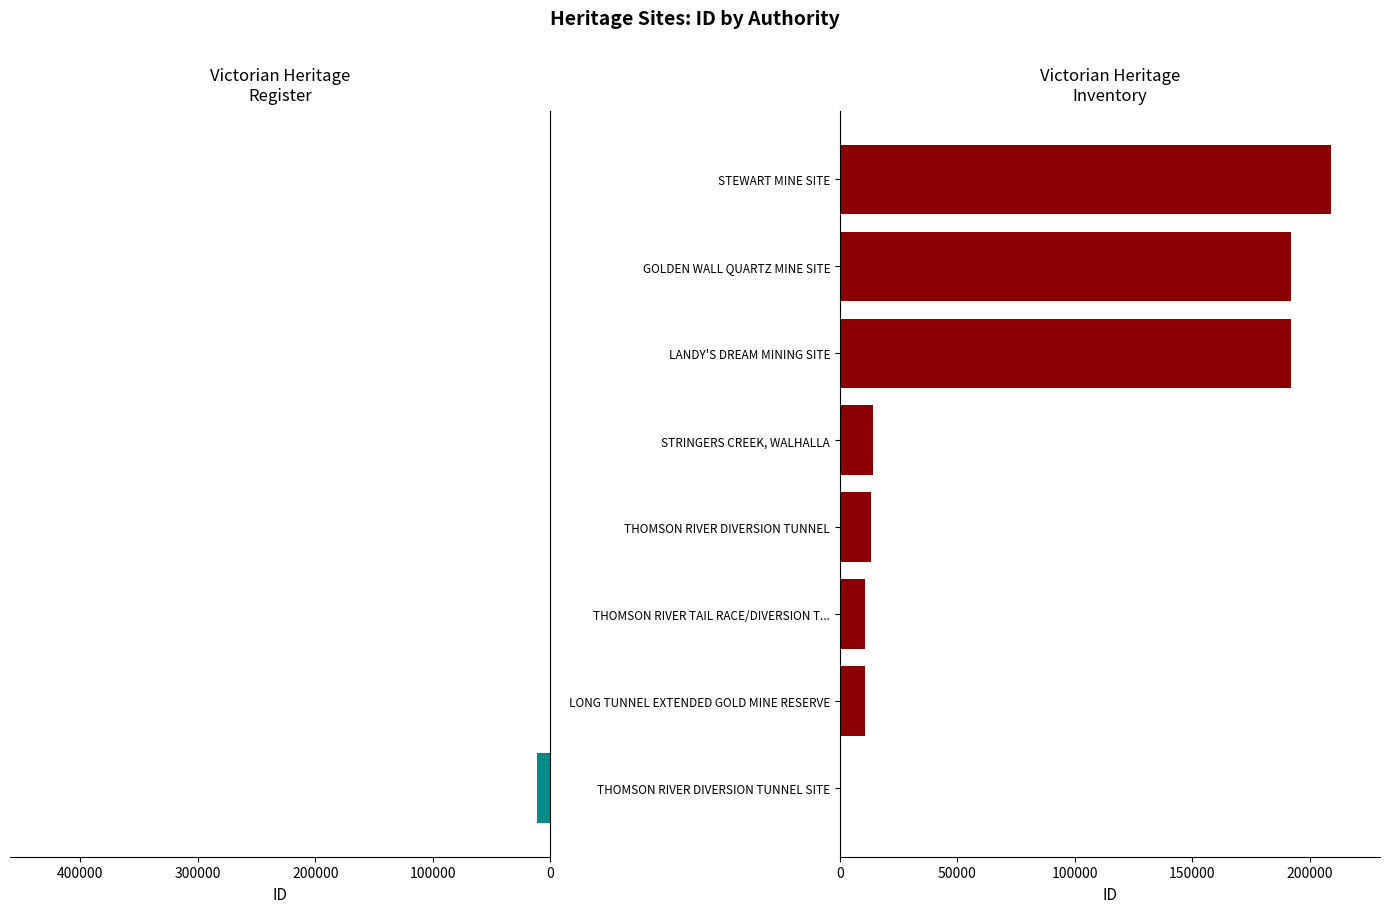

The value of Victorian Heritage Inventory at THOMSON RIVER DIVERSION TUNNEL SITE is 0. True or false?

True